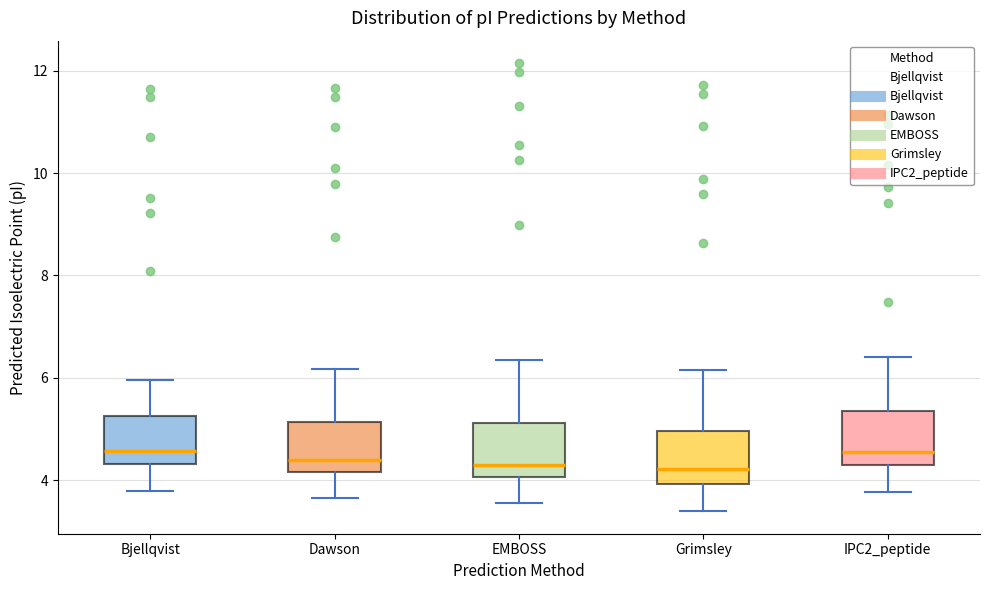

Reading left to right, read every box against the y-axis: the position of its median line, the range the box covers, and the ends of its whiskers. The values are not printed on the chart, so give them approximately, as read against the axis.

Bjellqvist: median 4.6, box 4.4 to 5.2, whiskers 3.8 to 6.0
Dawson: median 4.4, box 4.2 to 5.2, whiskers 3.6 to 6.2
EMBOSS: median 4.2, box 4.0 to 5.2, whiskers 3.6 to 6.4
Grimsley: median 4.2, box 4.0 to 5.0, whiskers 3.4 to 6.2
IPC2_peptide: median 4.6, box 4.2 to 5.4, whiskers 3.8 to 6.4